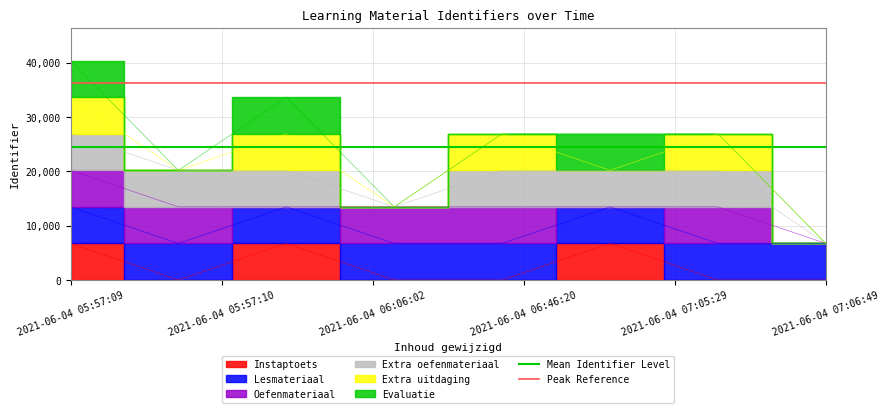

Reading right to left, what are all the values shown in this chart?

Mean Identifier Level: 24411.6	24411.6
Peak Reference: 36364.8	36364.8